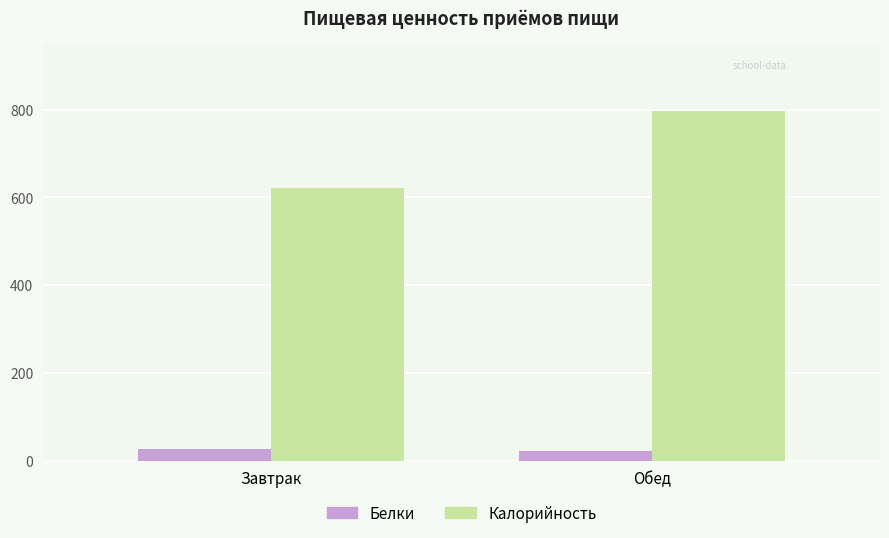

List the series in order of their peak value, lowest first.

Белки, Калорийность